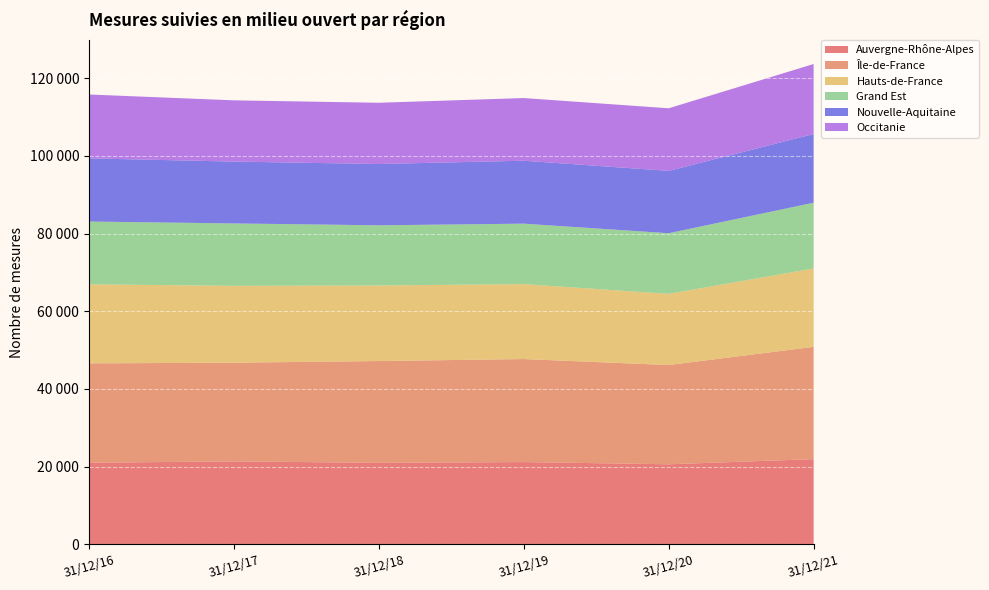

Reading right to left, list all the values displayed in this chart.

Auvergne-Rhône-Alpes: 21939	20610	21182	20984	21362	21006
Île-de-France: 28920	25560	26531	26216	25412	25600
Hauts-de-France: 20182	18333	19292	19458	19795	20342
Grand Est: 16932	15609	15569	15495	16065	16173
Nouvelle-Aquitaine: 17694	16056	16208	15782	15927	16268
Occitanie: 18018	16118	16136	15772	15770	16445